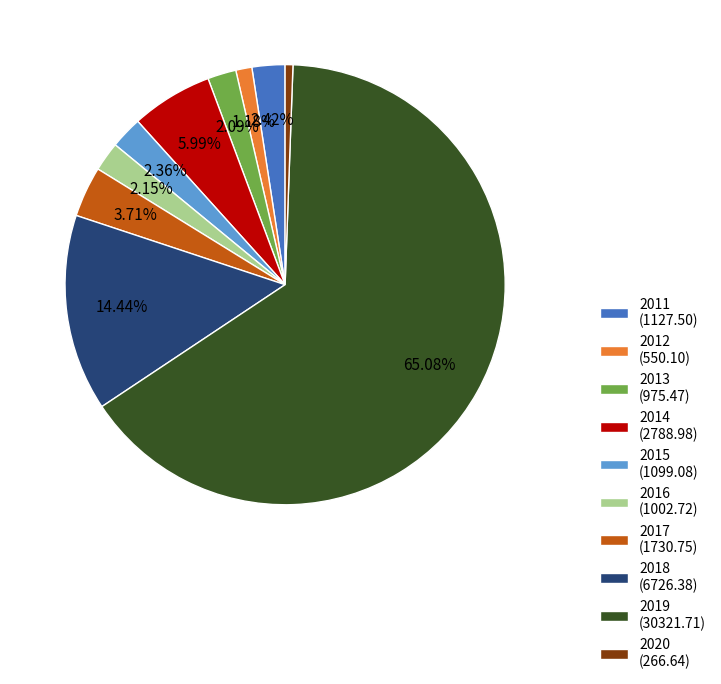

Which slice is the largest?

2019